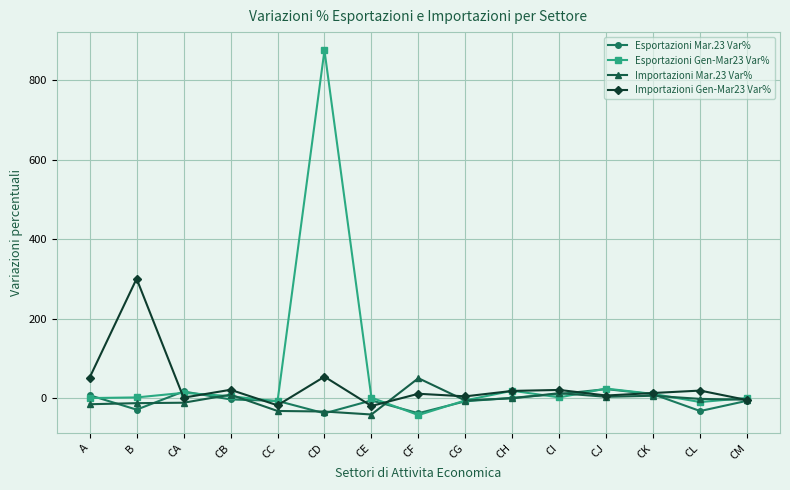

What position from the left is CE?

7